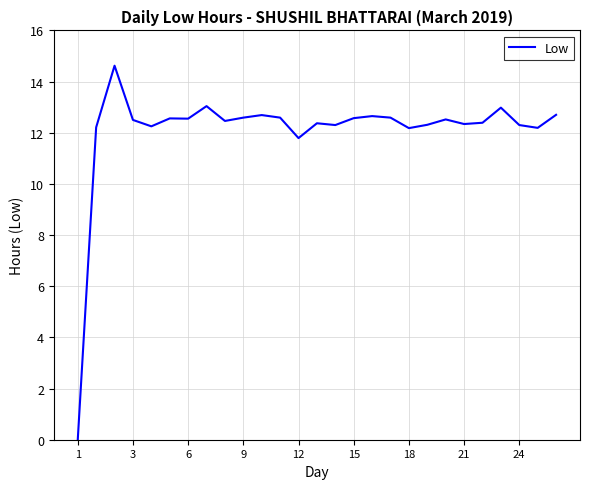

What is the maximum value shown in the chart?

14.6